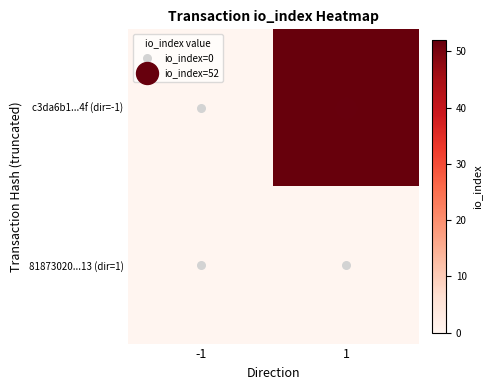

At how many categories does at least one series exceed 6?

1